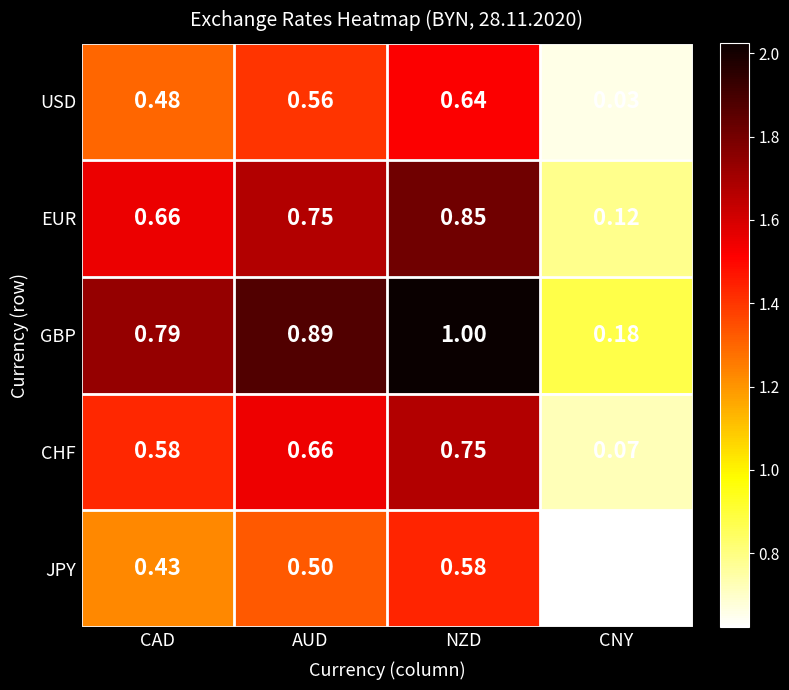

Which label corresponds to the largest value in the chart?

NZD